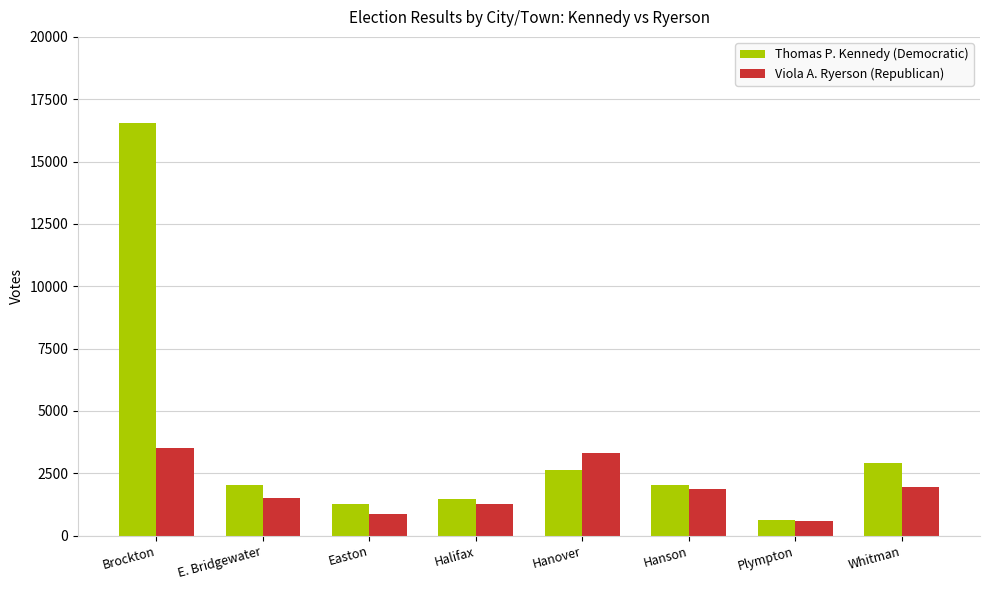

What is the sum of all Thomas P. Kennedy (Democratic) values?

29522